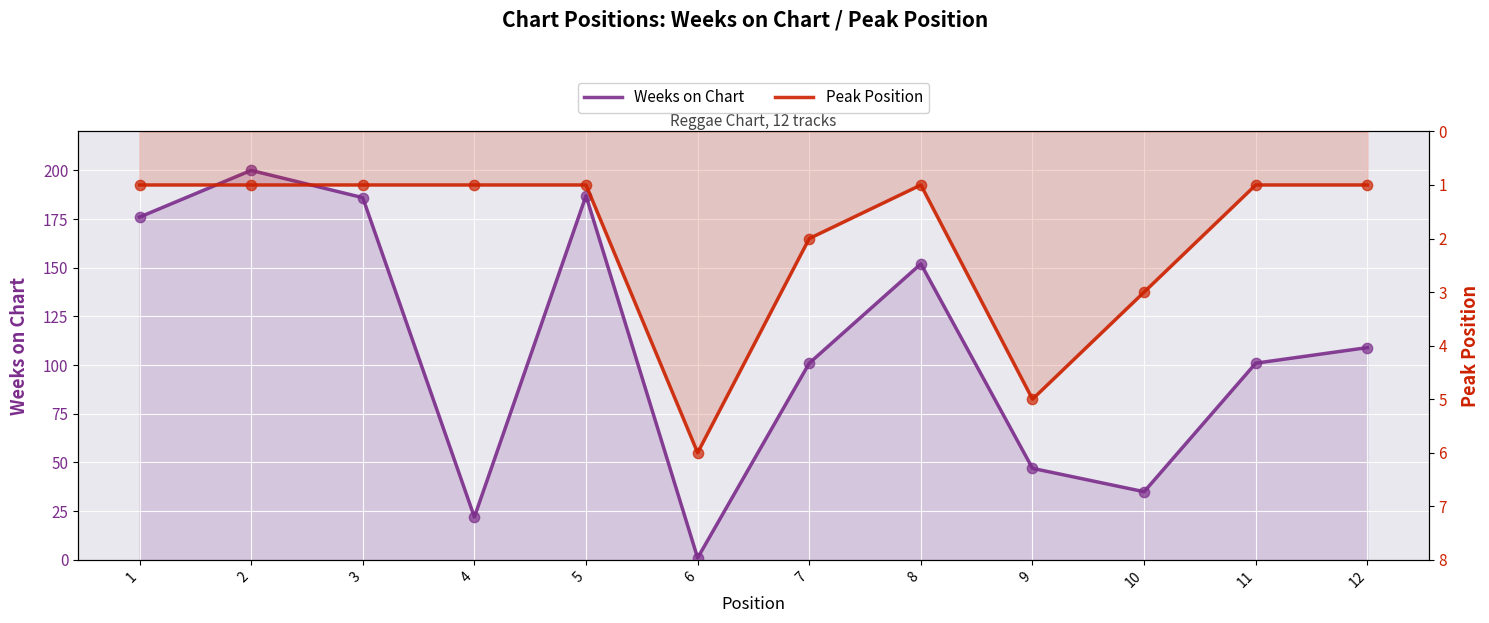

Which series reaches the maximum Y coordinate?

Weeks on Chart